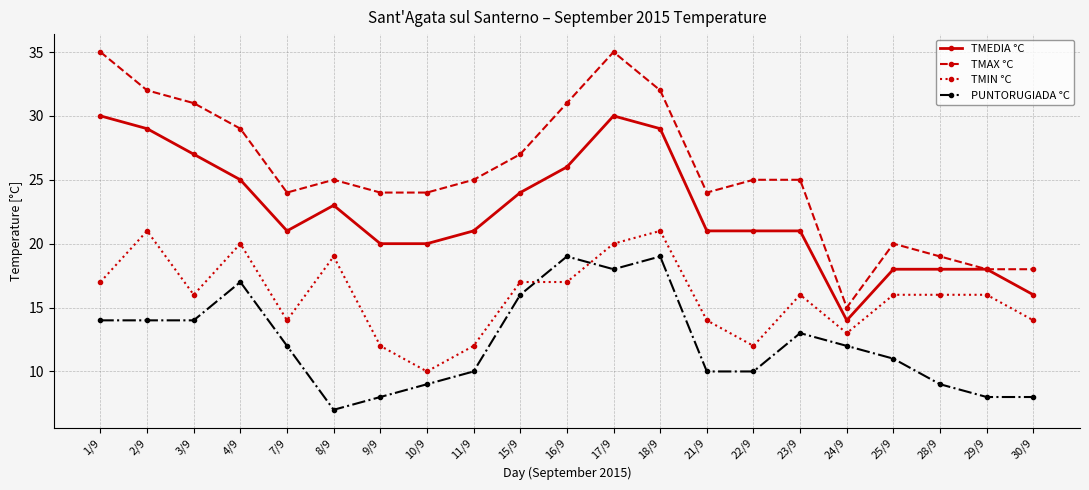

Which series has the largest total across all categories?

TMAX °C